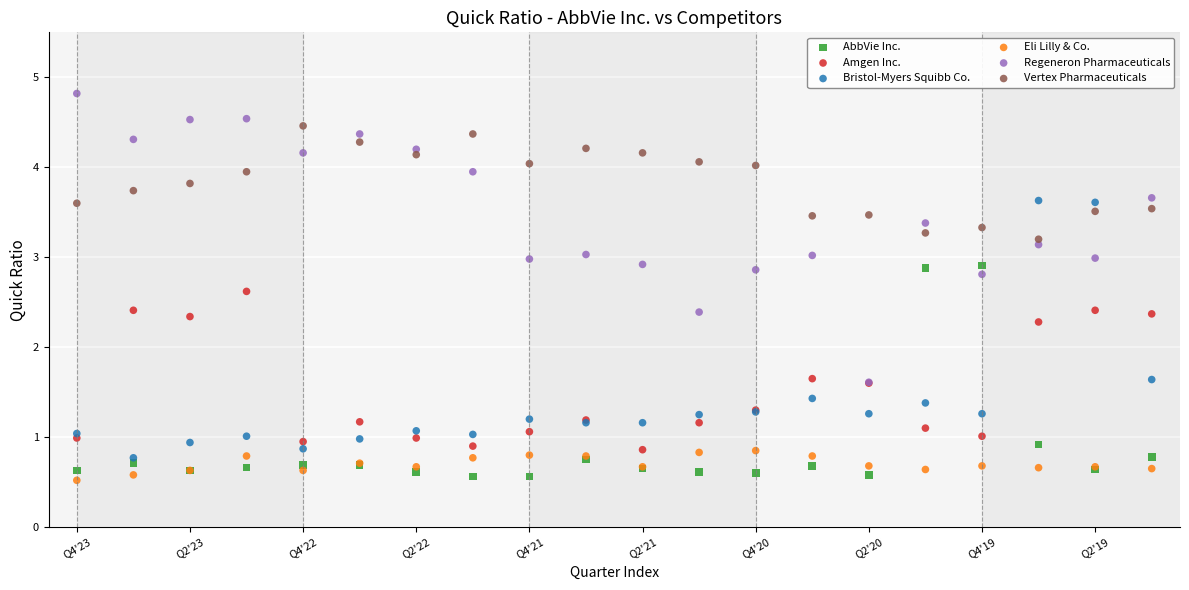

Across all series, what Y value is closest to 2?

2.3